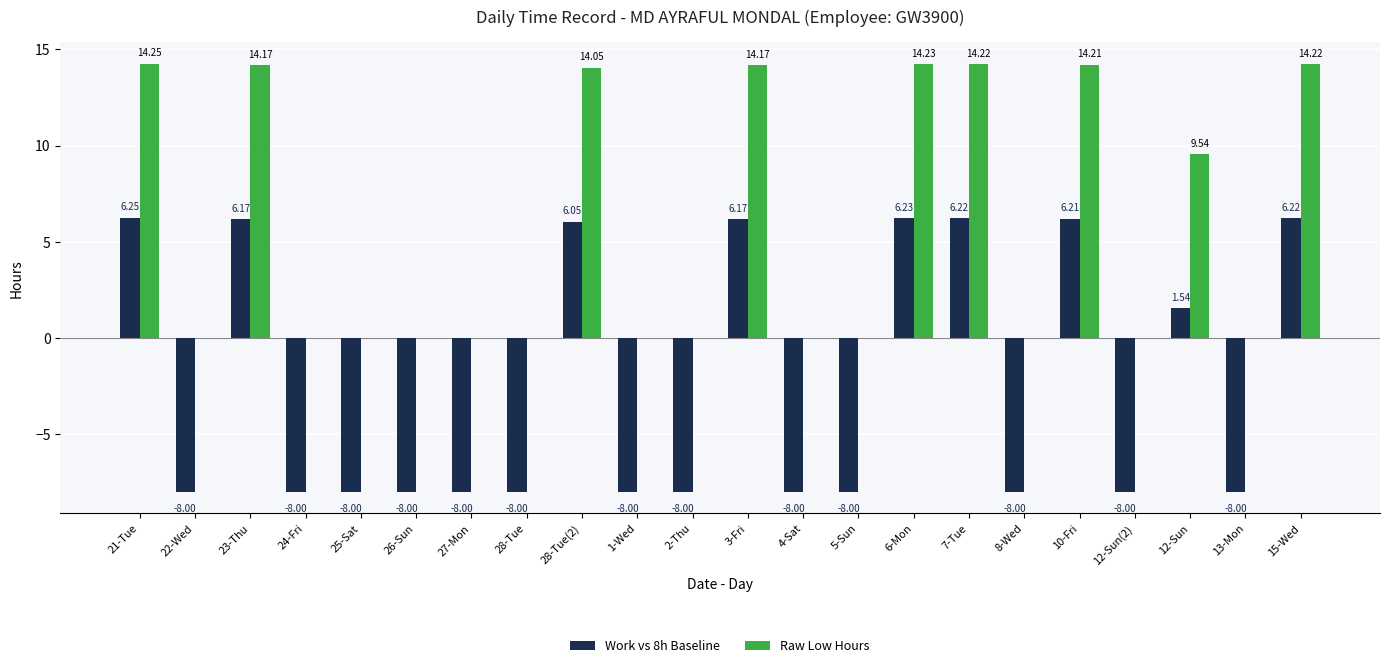

What is the sum of the Raw Low Hours values at 28-Tue(2) and 4-Sat?

14.1